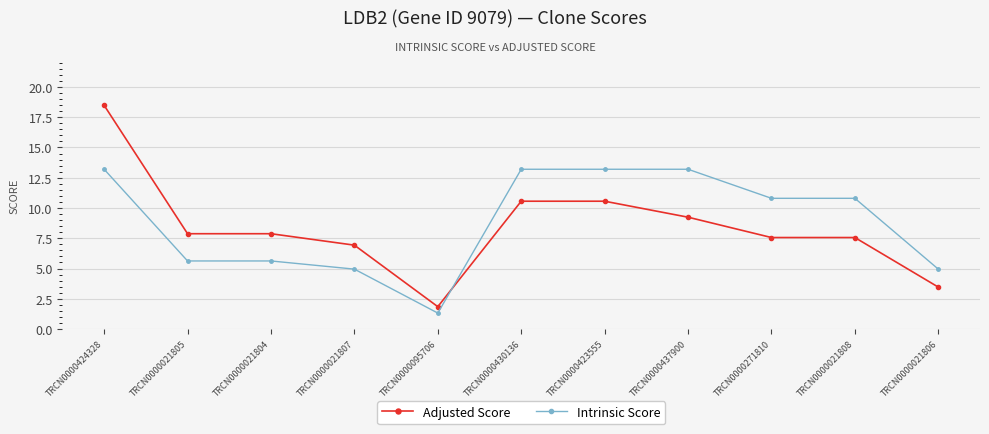

Which series has the largest total across all categories?

Intrinsic Score